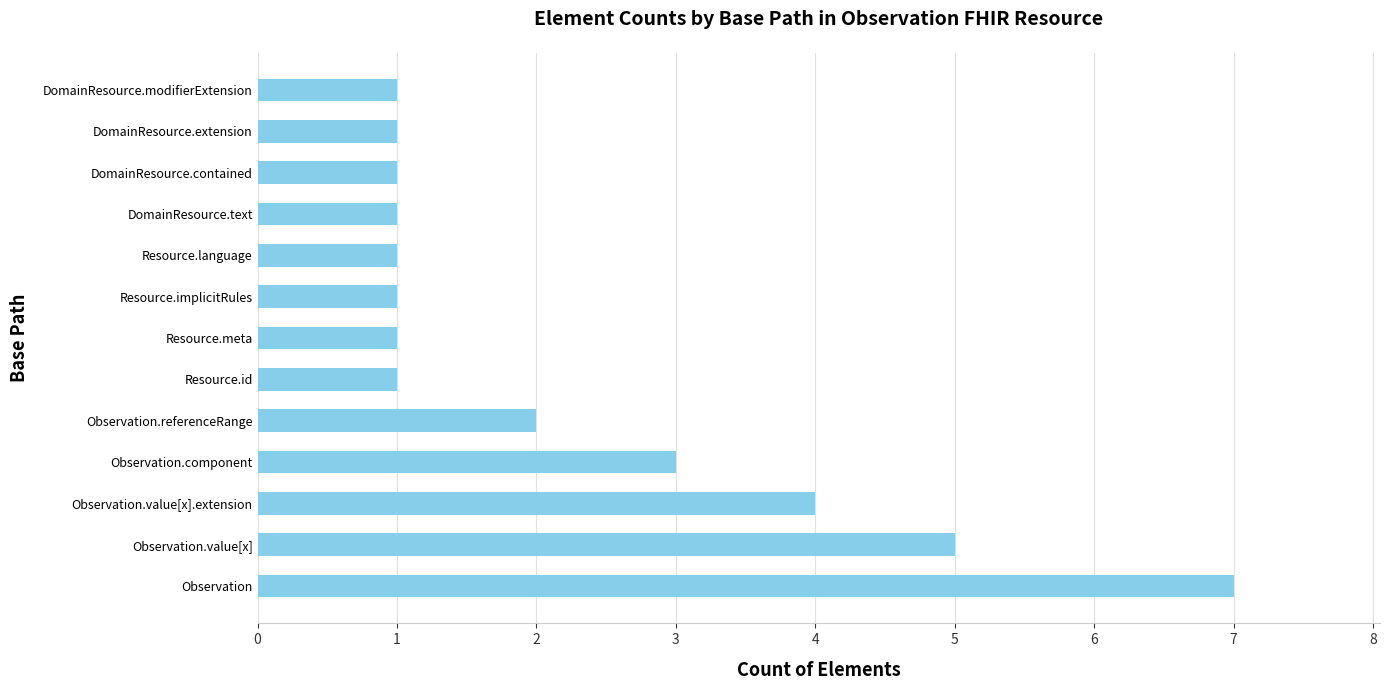

What is the maximum value shown in the chart?

7